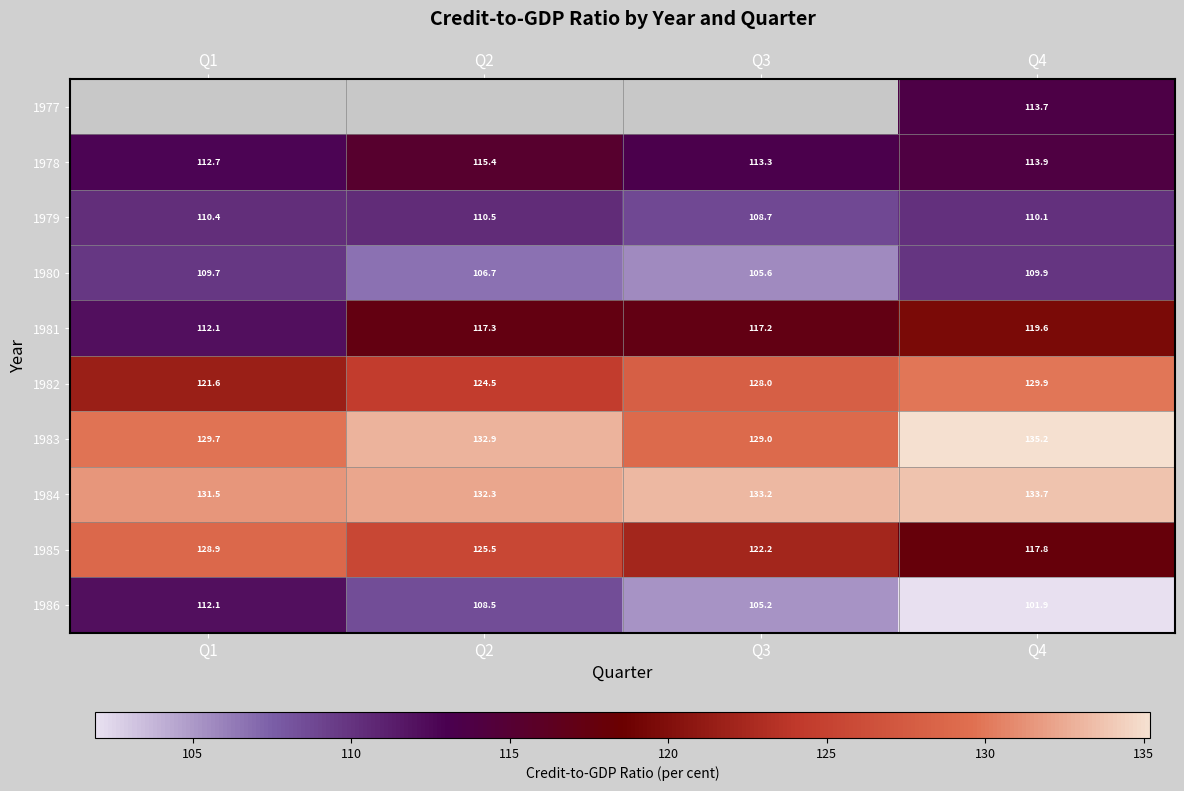

Read the 1985 value at Q2.

125.5